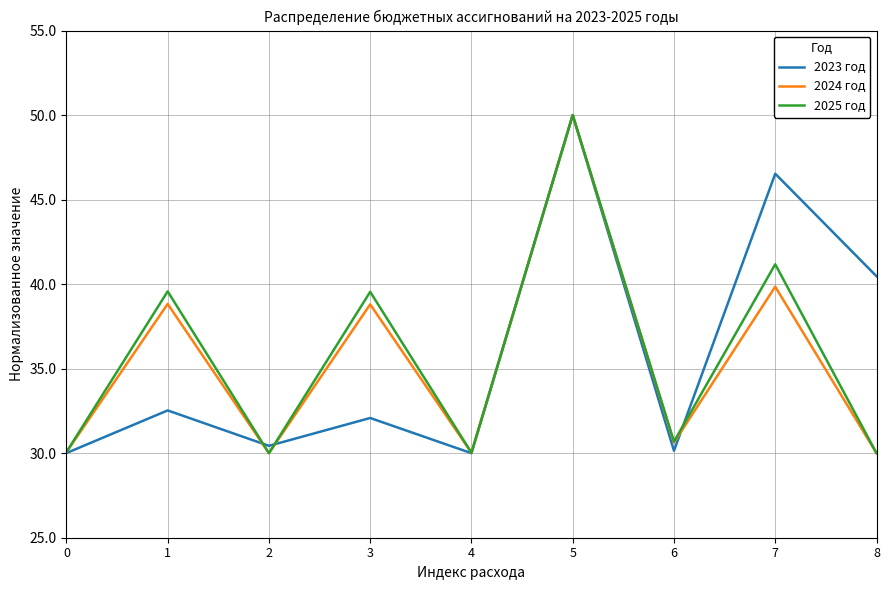

Is it true that 2025 год equals 16.3 at 6?

False